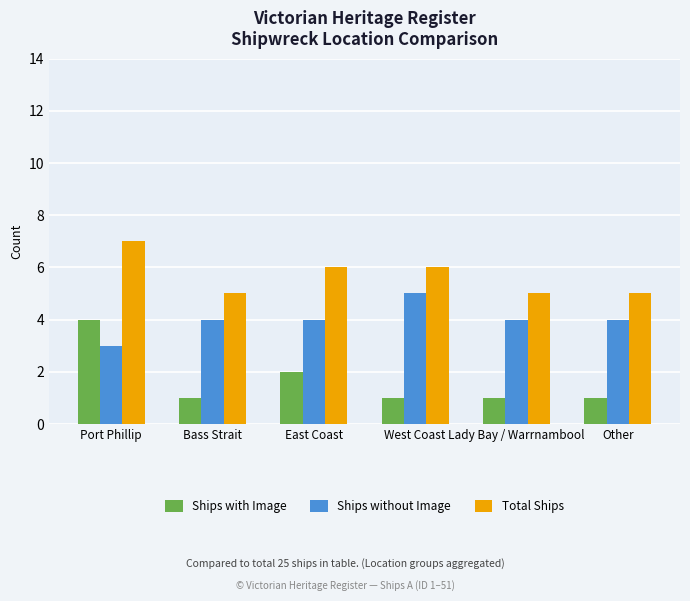

Which series has the largest total across all categories?

Total Ships